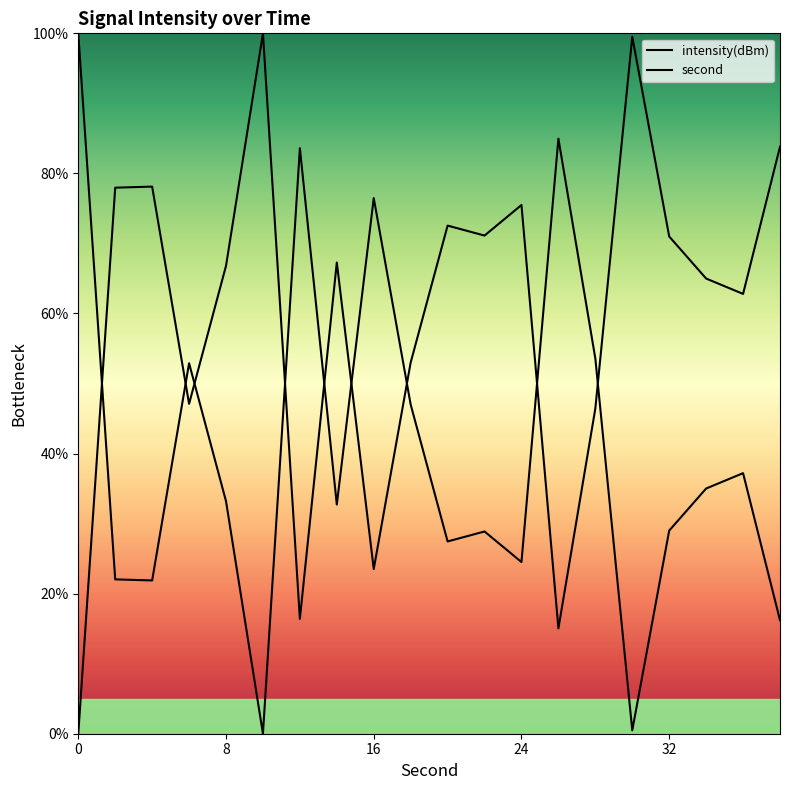

What is the sum of all intensity(dBm) values?

807.1